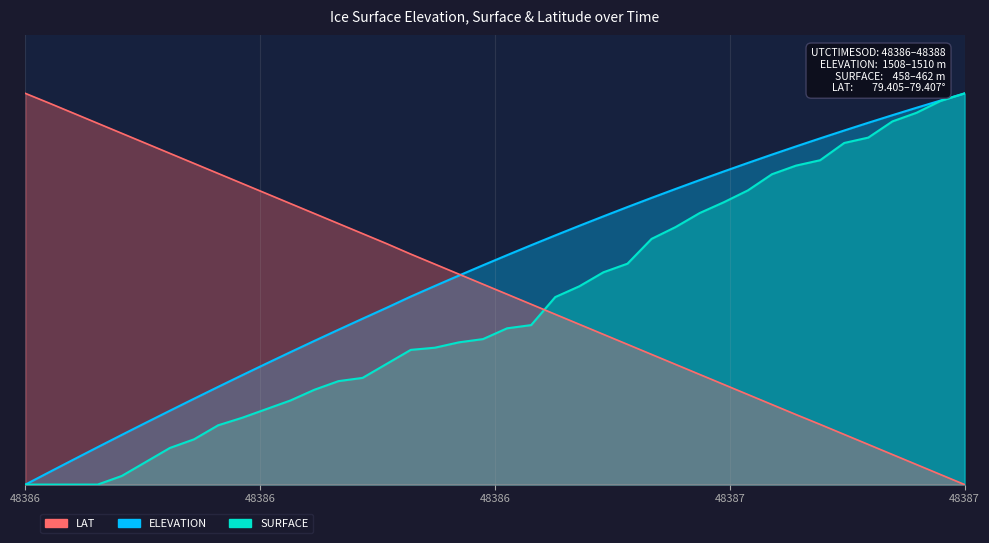

Rank the categories by LAT value from highest to lowest.

48386.2833, 48386.3243, 48386.3653, 48386.4062, 48386.4472, 48386.4881, 48386.5291, 48386.5701, 48386.611, 48386.652, 48386.6929, 48386.7339, 48386.7749, 48386.8158, 48386.8568, 48386.8978, 48386.9408, 48386.9817, 48387.0227, 48387.0636, 48387.1046, 48387.1455, 48387.1865, 48387.2275, 48387.2684, 48387.3094, 48387.3503, 48387.3913, 48387.4323, 48387.4732, 48387.5142, 48387.5551, 48387.5961, 48387.6371, 48387.678, 48387.719, 48387.7599, 48387.8009, 48387.8419, 48387.8828